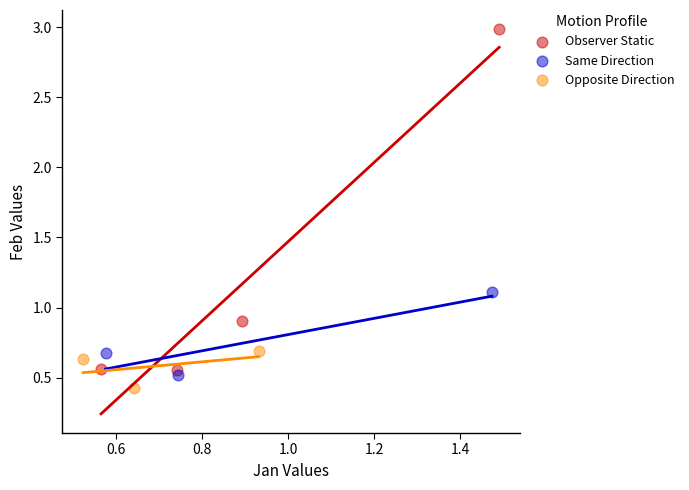

Which series has the widest spread of Y values?

Observer Static